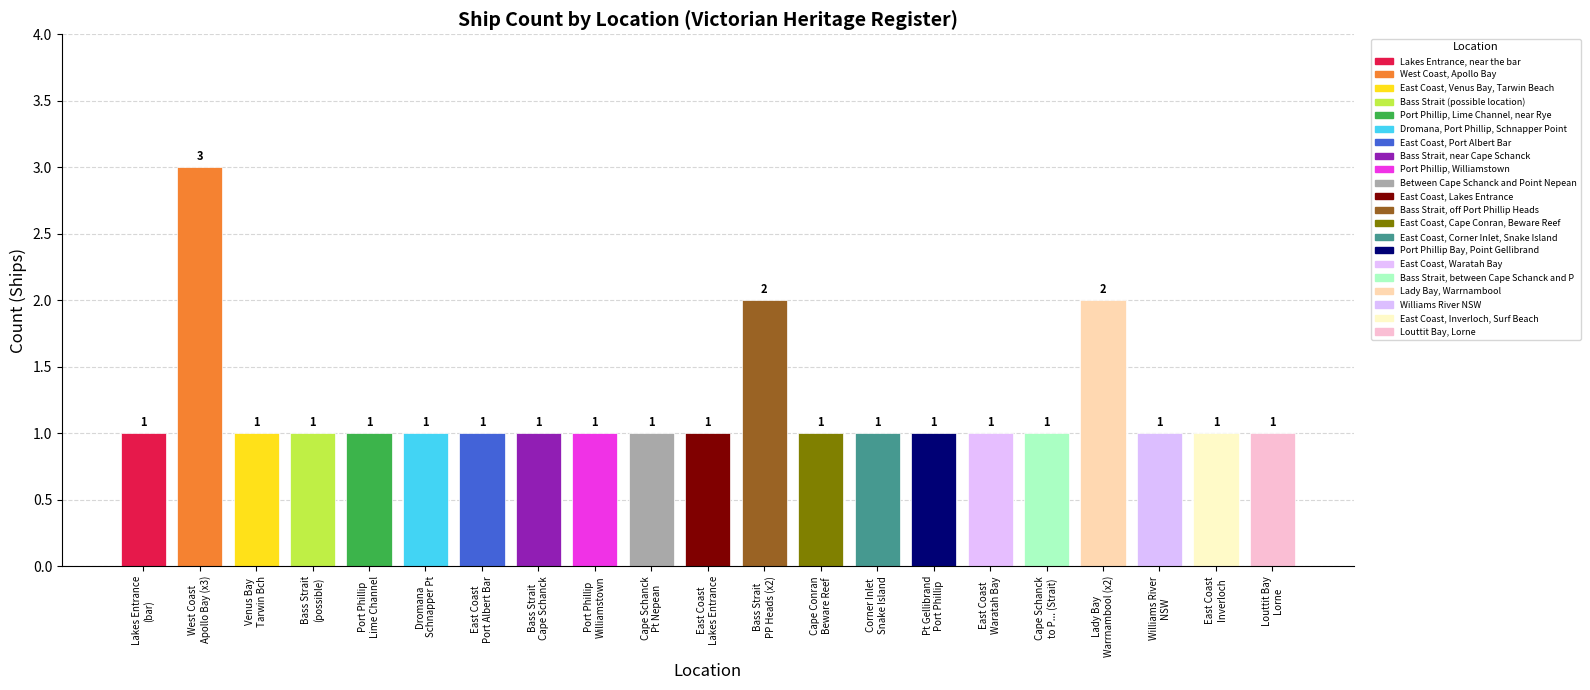

Count the number of values greater than 1.

3